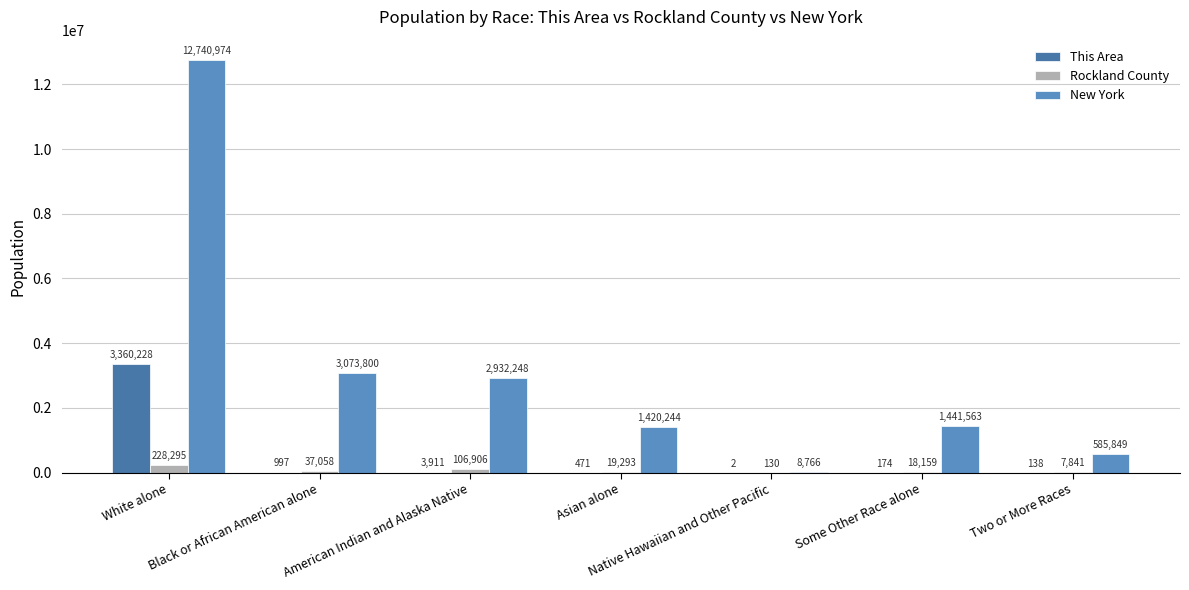

Reading left to right, transcribe all the data shown in this chart.

This Area: 3360228	997	3911	471	2	174	138
Rockland County: 228295	37058	106906	19293	130	18159	7841
New York: 12740974	3073800	2932248	1420244	8766	1441563	585849